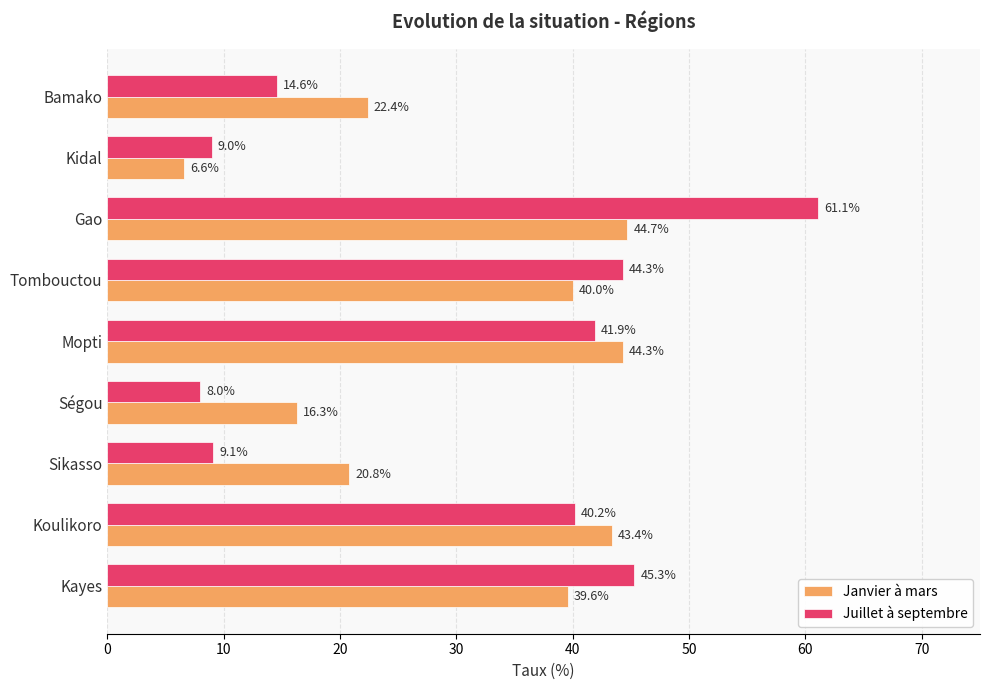

Rank the categories by Janvier à mars value from highest to lowest.

Gao, Mopti, Koulikoro, Tombouctou, Kayes, Bamako, Sikasso, Ségou, Kidal